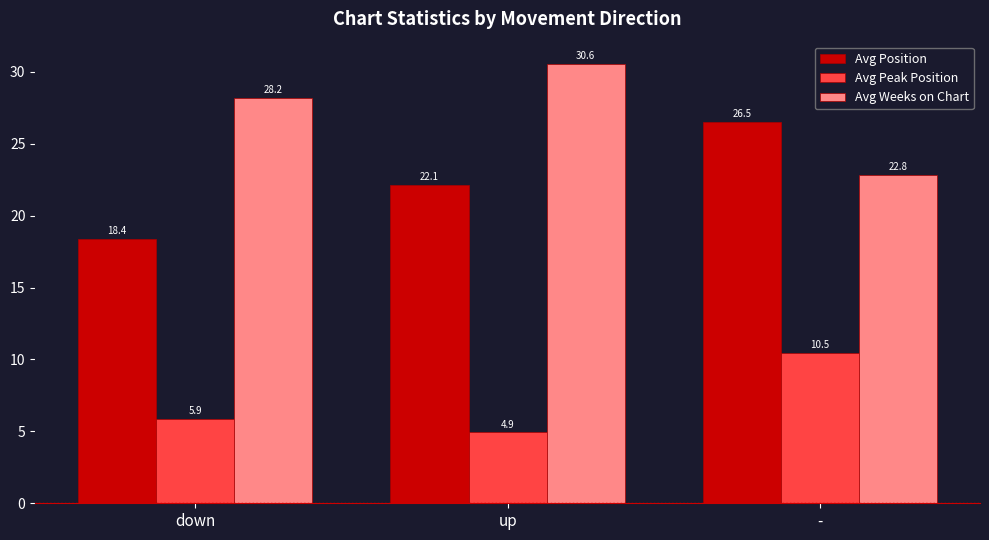

Which series has the widest spread of values?

Avg Position